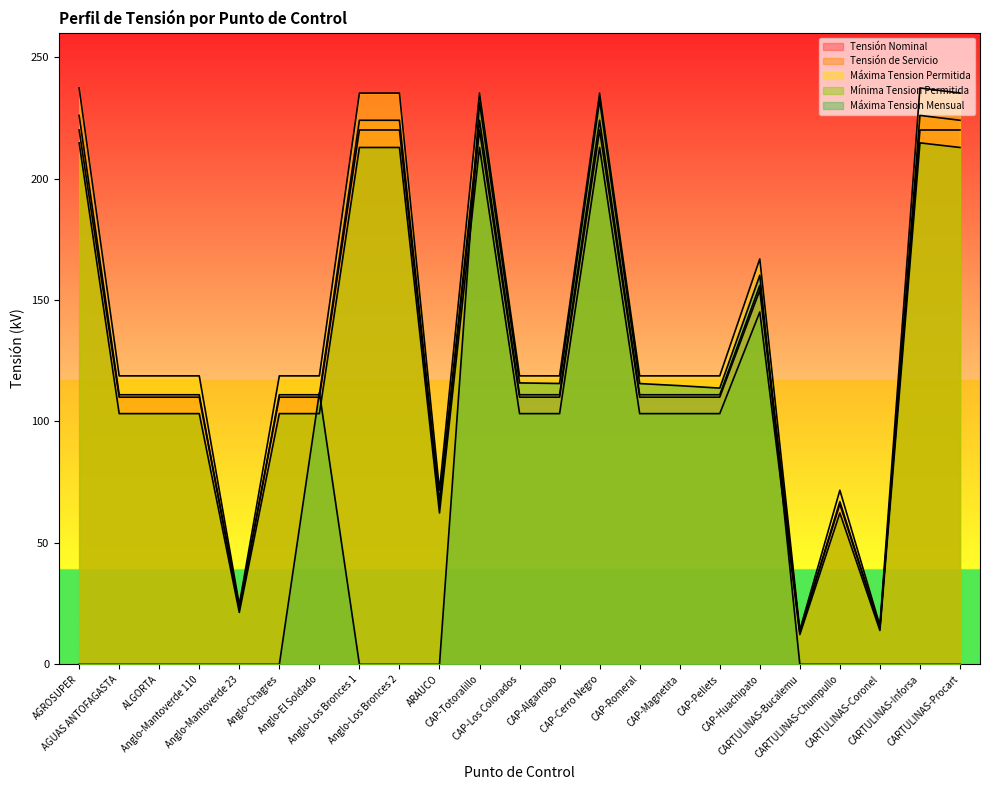

Which label corresponds to the largest value in the chart?

AGROSUPER